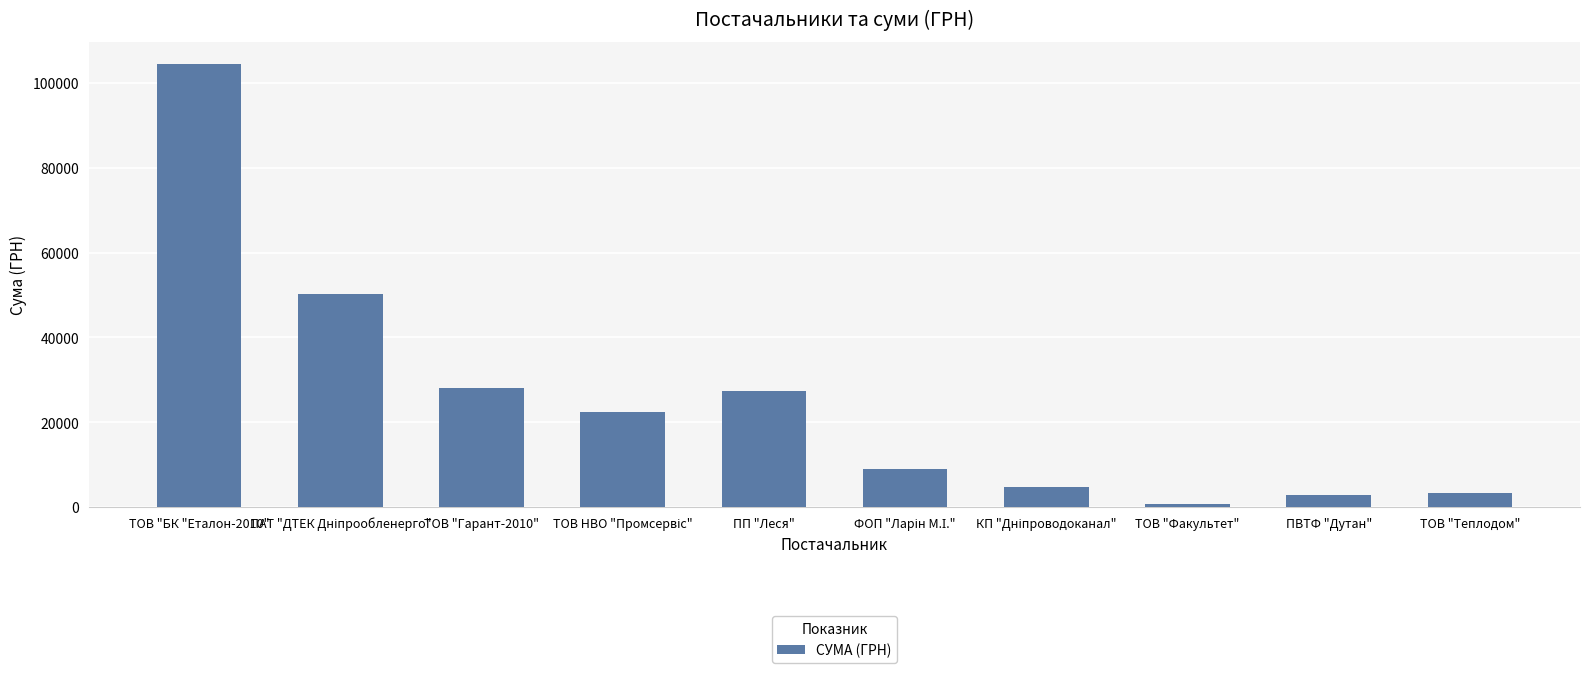

Reading left to right, transcribe all the data shown in this chart.

104400.0	50146.3	28040.6	22471.9	27281.2	9027.6	4781.6	700.0	2796.0	3350.4